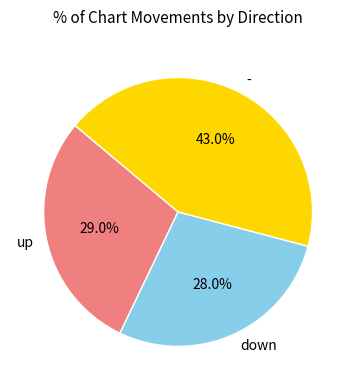

Which category has the biggest portion of the pie?

-